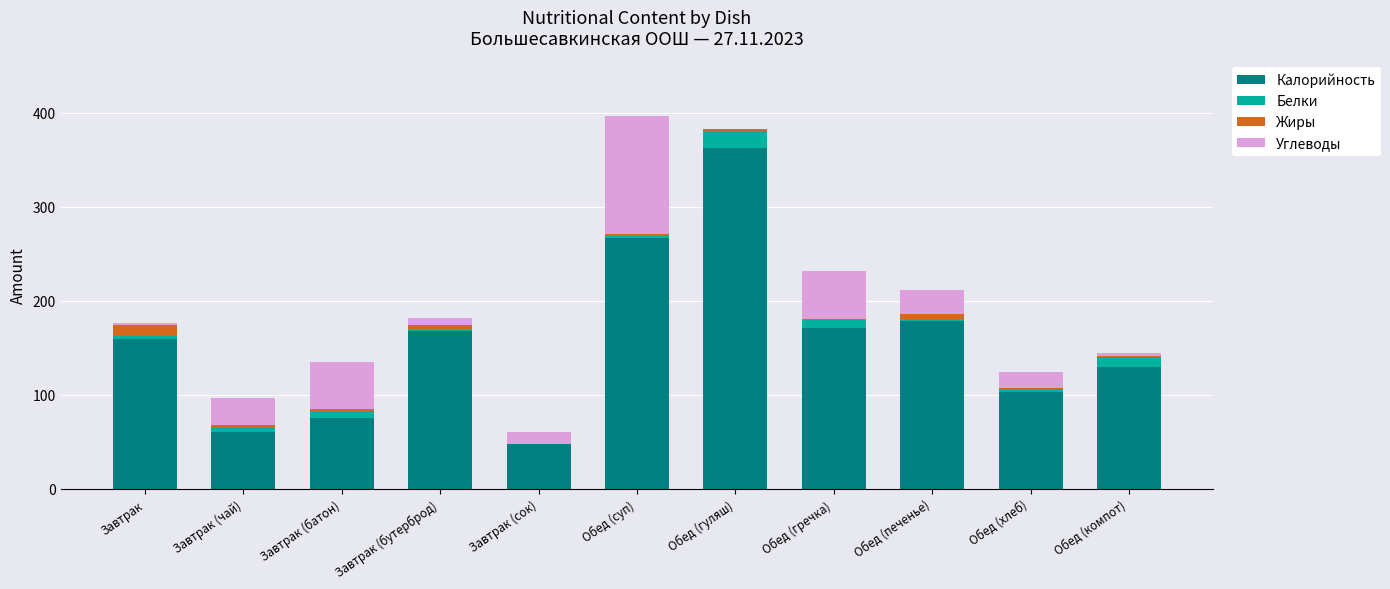

Is it true that Калорийность equals 101 at Обед (печенье)?

False